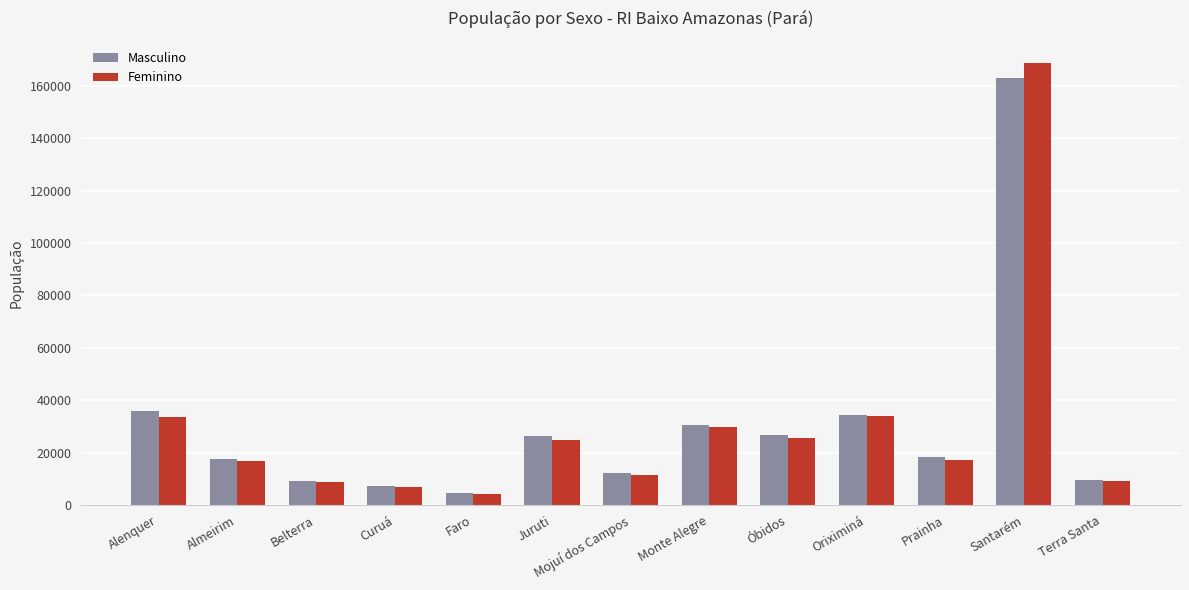

What is the total value across all series at Terra Santa?

18782